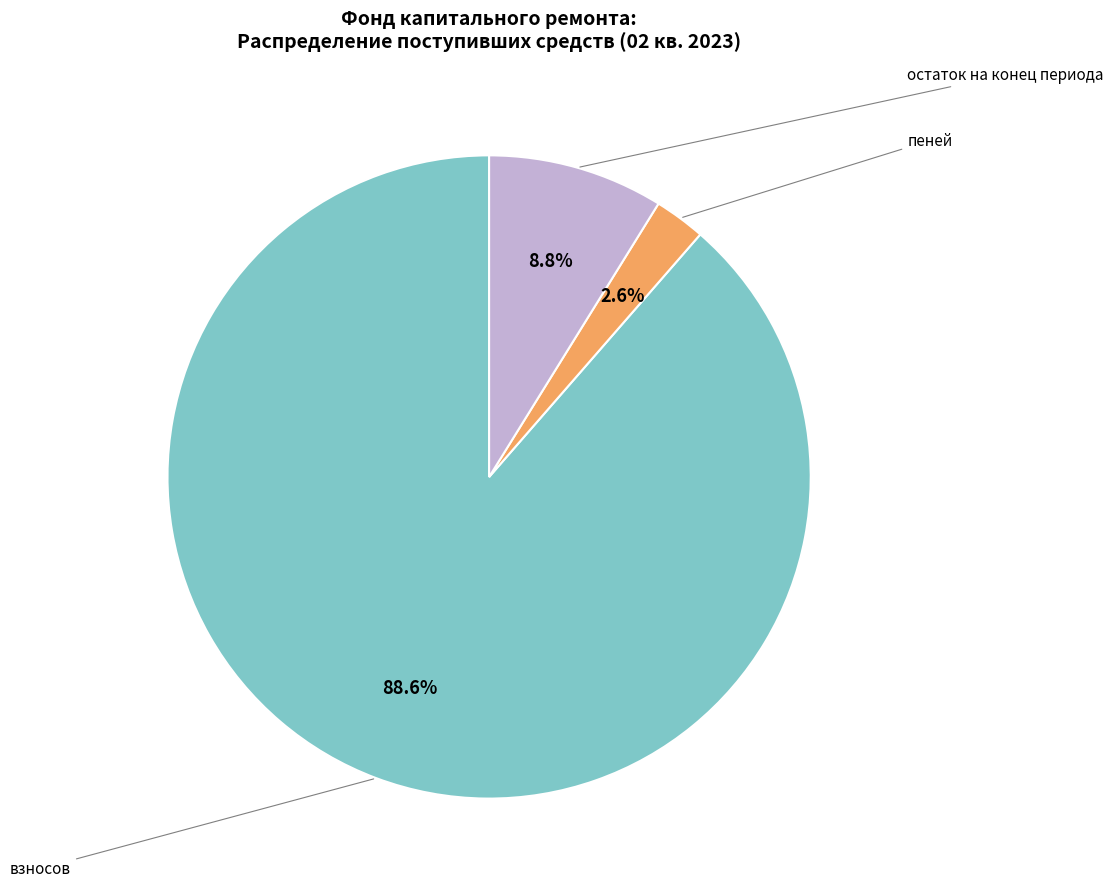

Does any single category account for the majority?

Yes